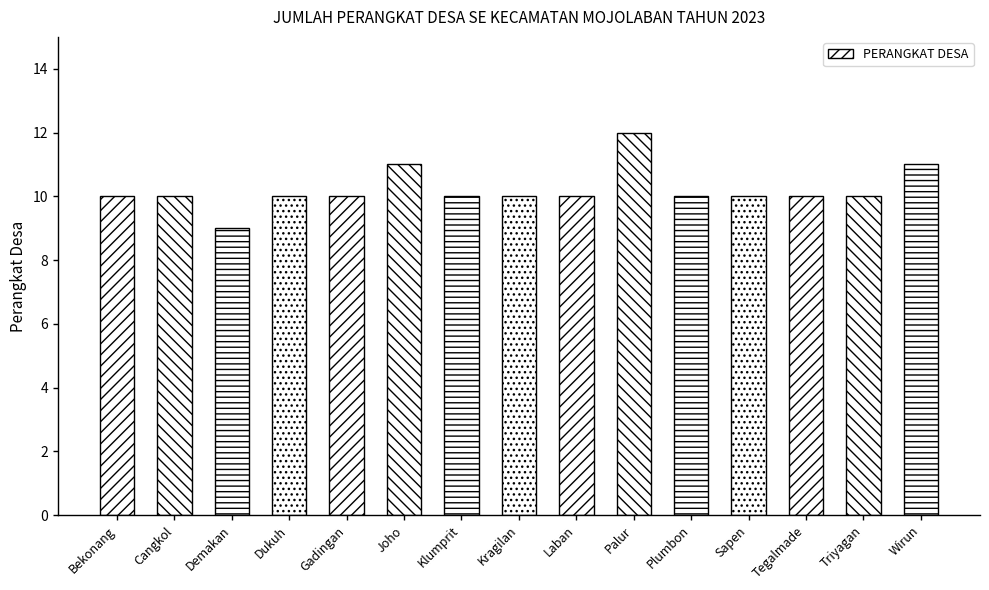

Which label corresponds to the smallest value in the chart?

Demakan